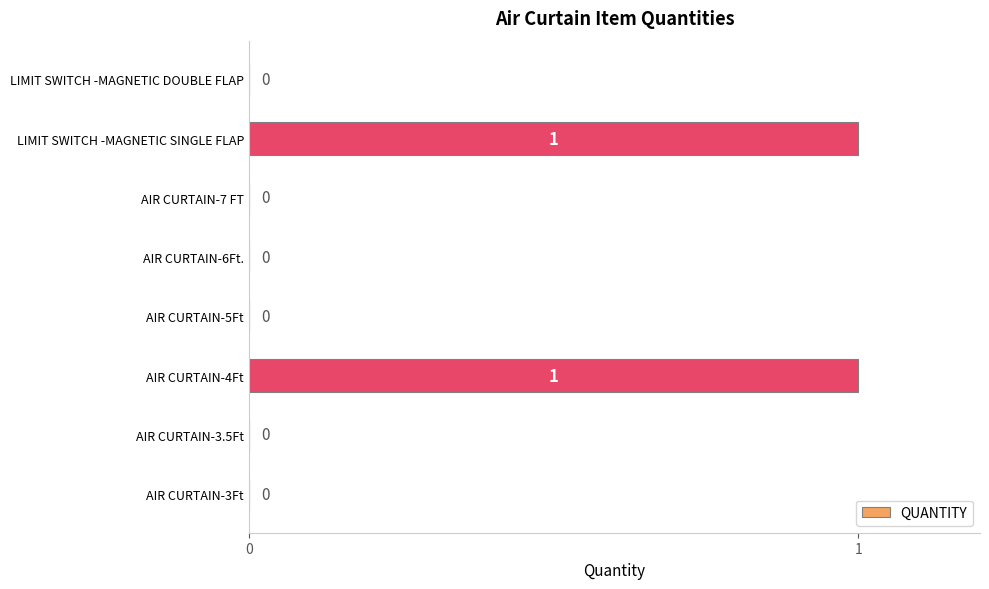

The value at AIR CURTAIN-3Ft is 1. True or false?

False